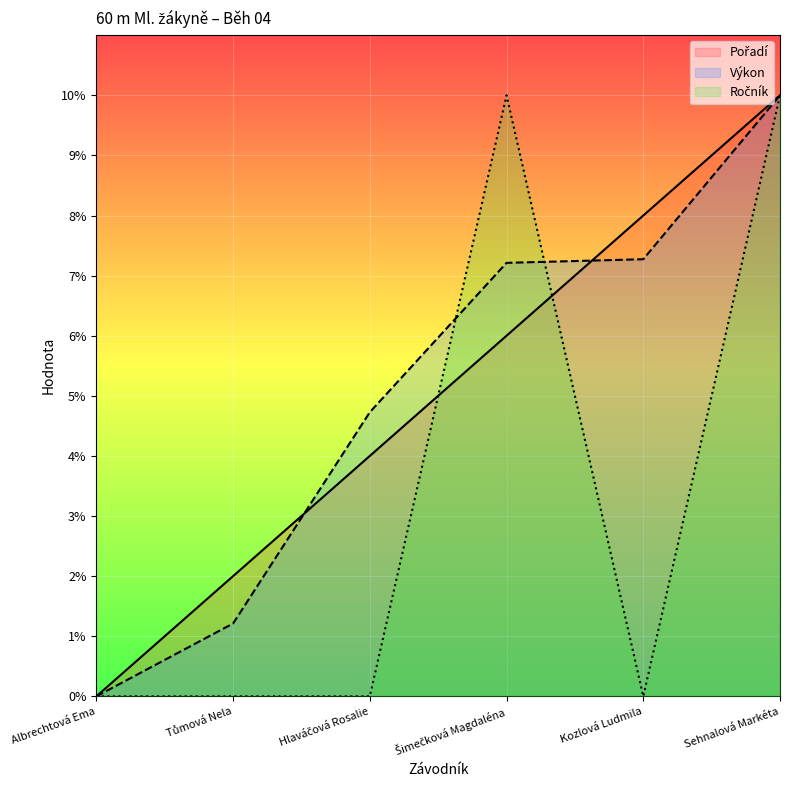

How many lines are shown in the chart?

3